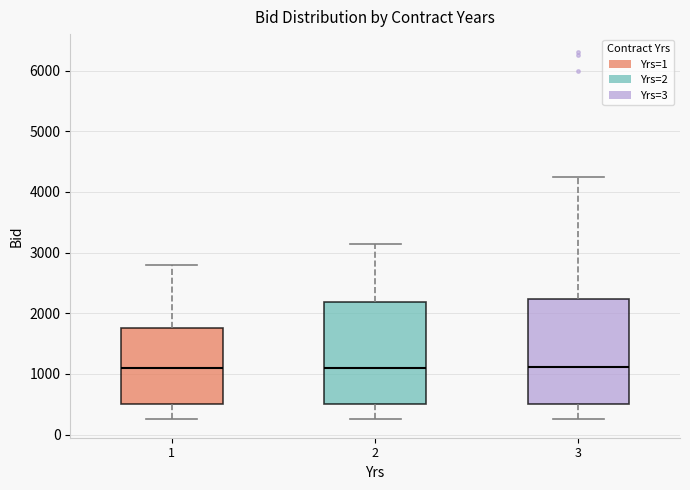

Reading left to right, read every box against the y-axis: the position of its median line, the range the box covers, and the ends of its whiskers. The values are not printed on the chart, so give them approximately, as read against the axis.

1: median 1100, box 500 to 1800, whiskers 300 to 2800
2: median 1100, box 500 to 2200, whiskers 300 to 3100
3: median 1100, box 500 to 2200, whiskers 300 to 4300